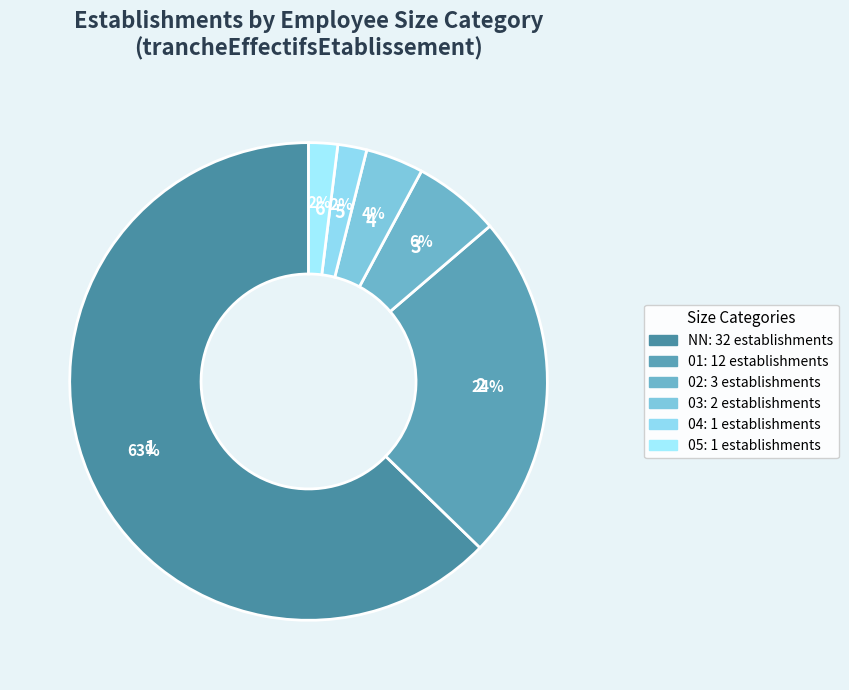

Combined, what portion of the pie is 03 and 05?

5.9%